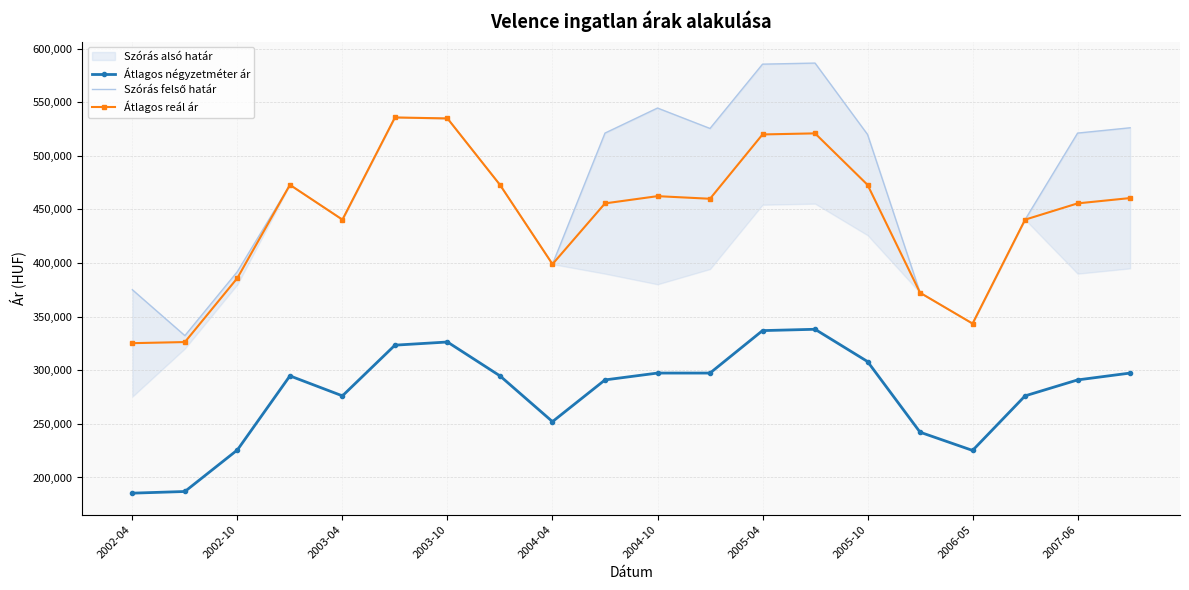

True or false: Átlagos reál ár and Átlagos négyzetméter ár intersect in this chart.

False